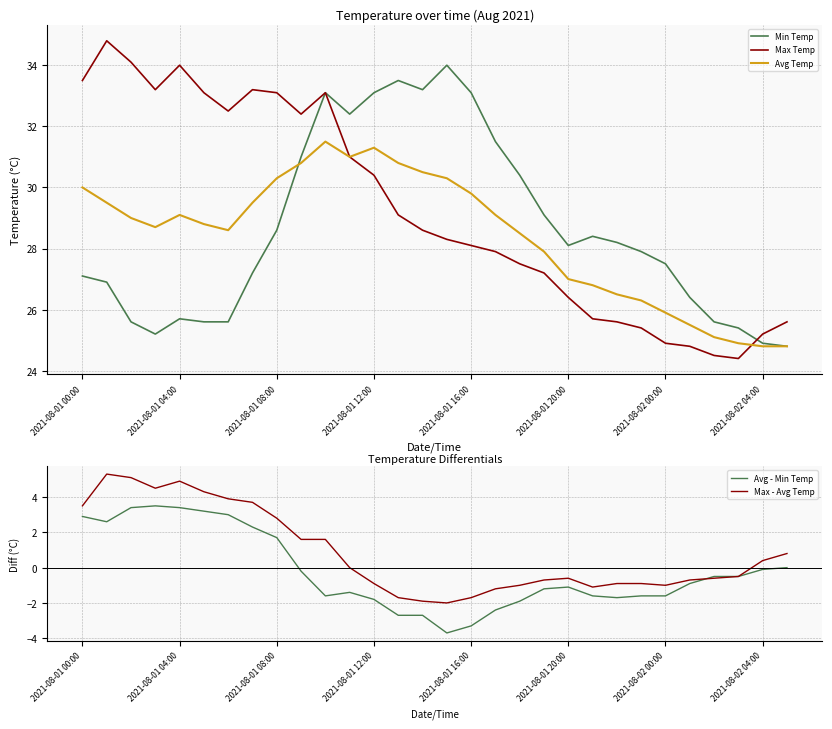

True or false: Avg Temp and Max - Avg Temp cross at least once.

False